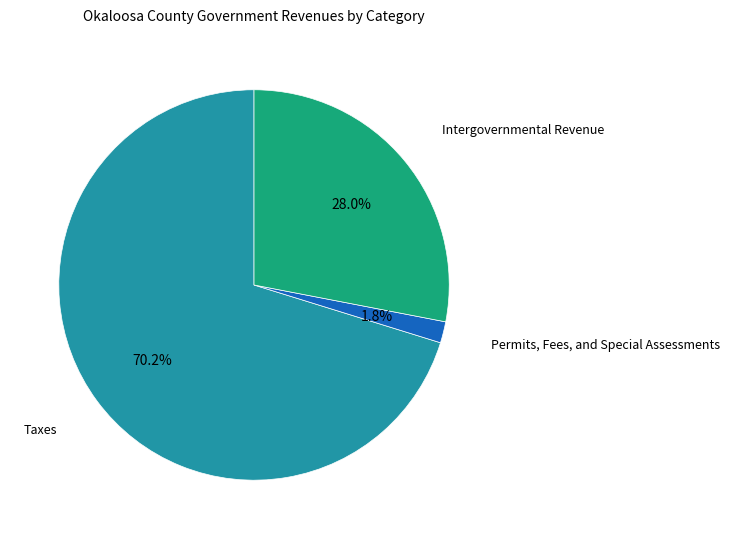

Is there any slice that represents more than half of the pie?

Yes